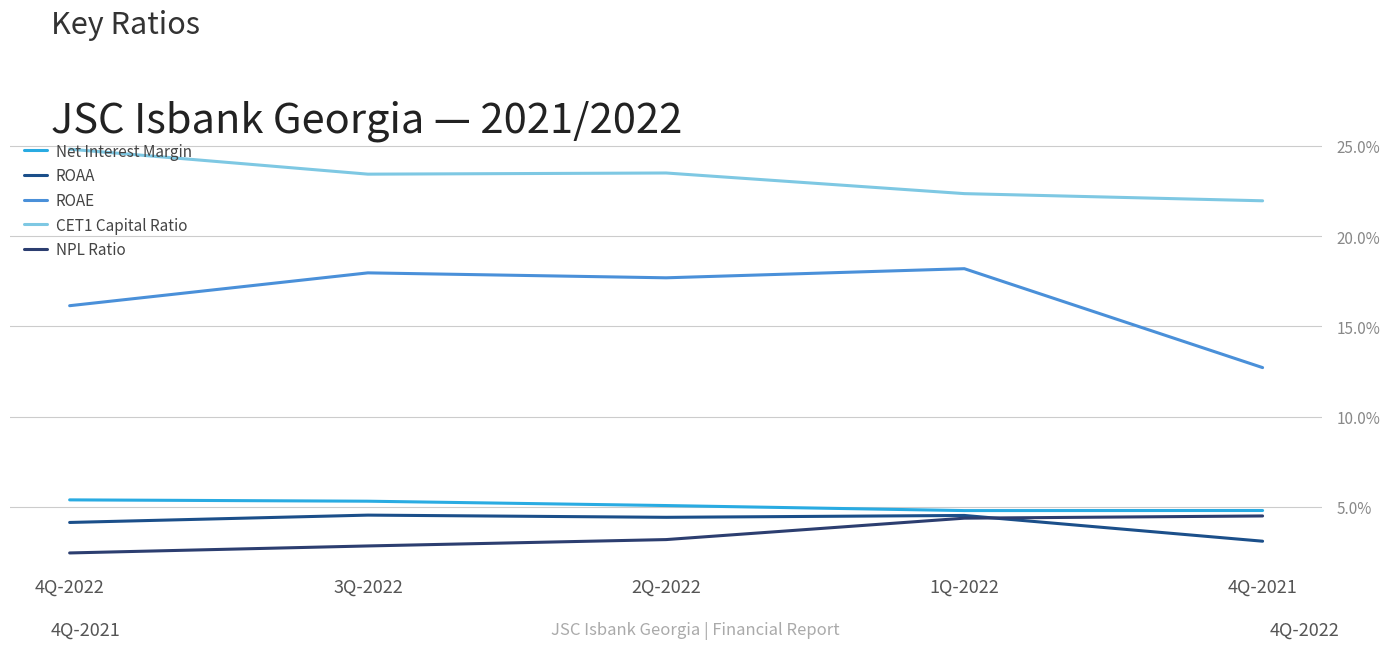

Is this an area chart (filled region under the line)?

No